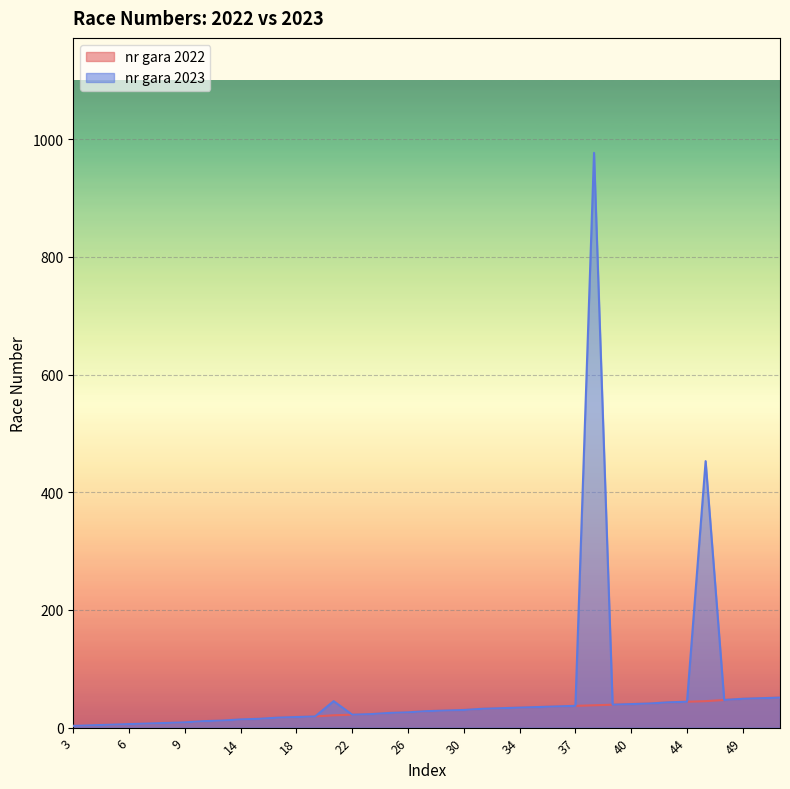

Reading left to right, what are all the values shown in this chart?

nr gara 2022: 3=3	4=4	5=5	6=6	7=7	8=8	9=9	11=11	12=12	14=14	15=15	17=17	18=18	19=19	21=21	22=22	23=23	25=25	26=26	28=28	29=29	30=30	32=32	33=33	34=34	35=35	36=36	37=37	38=38	39=39	40=40	41=41	43=43	44=44	45=45	47=47	49=49	50=50	51=51
nr gara 2023: 3=3	4=4	5=5	6=6	7=7	8=8	9=9	11=11	12=12	14=14	15=15	17=17	18=18	19=19	21=45	22=22	23=23	25=25	26=26	28=28	29=29	30=30	32=32	33=33	34=34	35=35	36=36	37=37	38=977	39=39	40=40	41=41	43=43	44=44	45=453	47=47	49=49	50=50	51=51